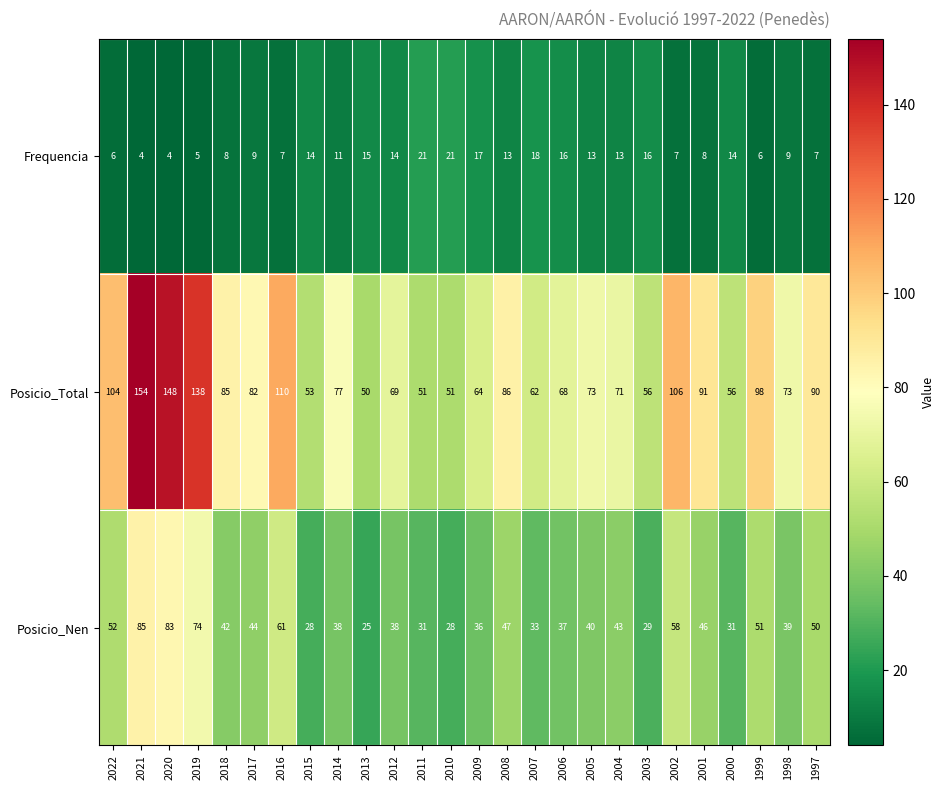

At how many categories does at least one series exceed 123?

3